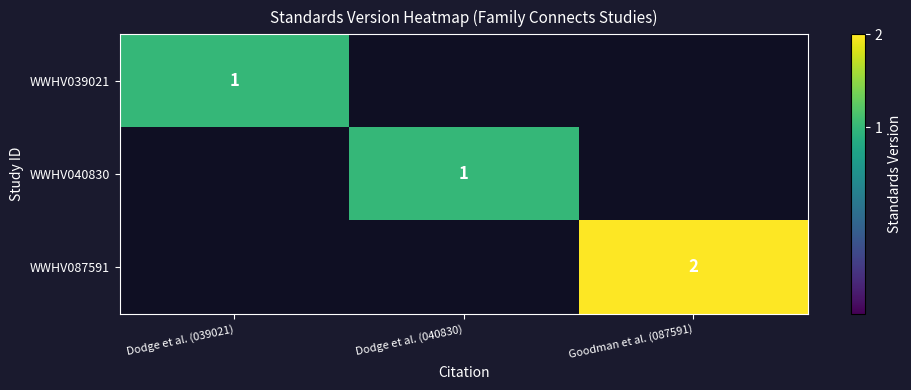

At which category does the chart reach its minimum across all series?

Dodge et al. (039021)